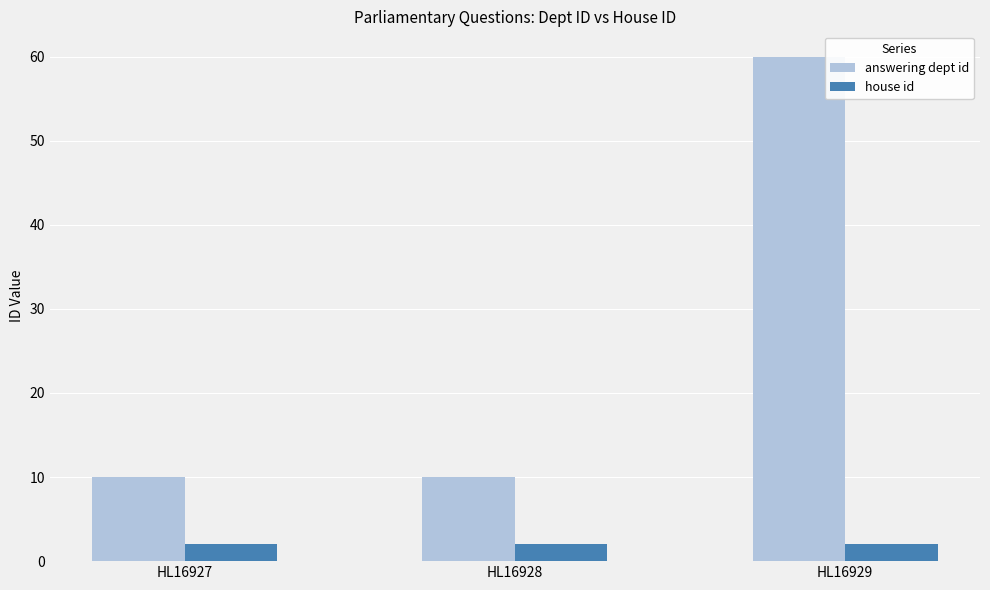

Rank the series at HL16928 from highest to lowest value.

answering dept id, house id